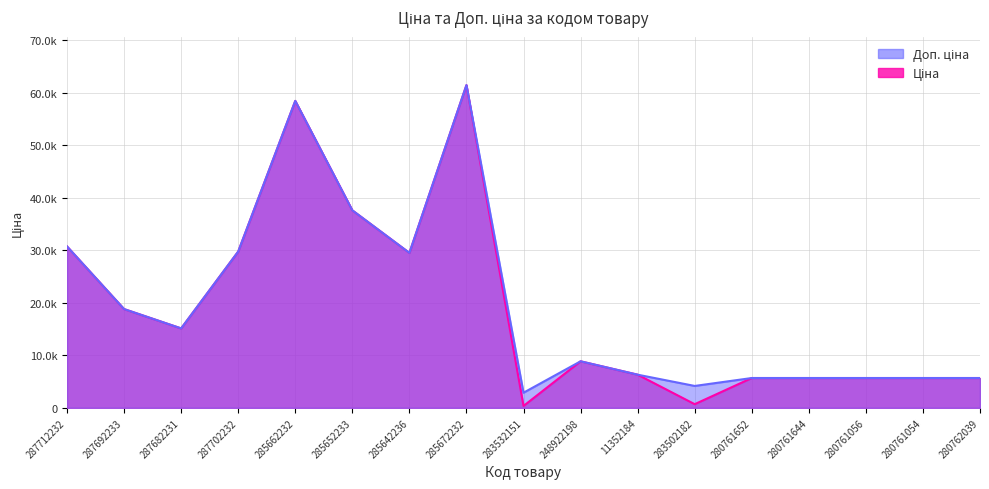

Which series changed the most between 287702232 and 285662232?

Ціна